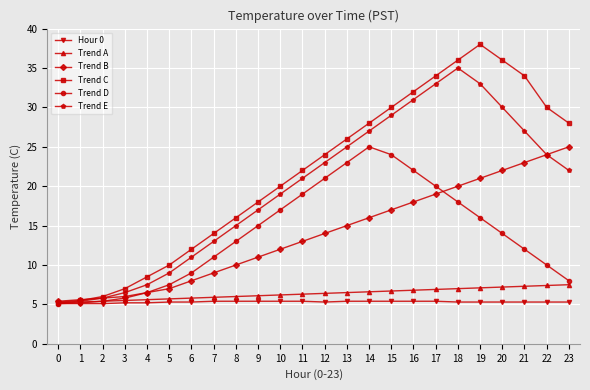

The Trend E series shows 3.2 at 0. True or false?

False